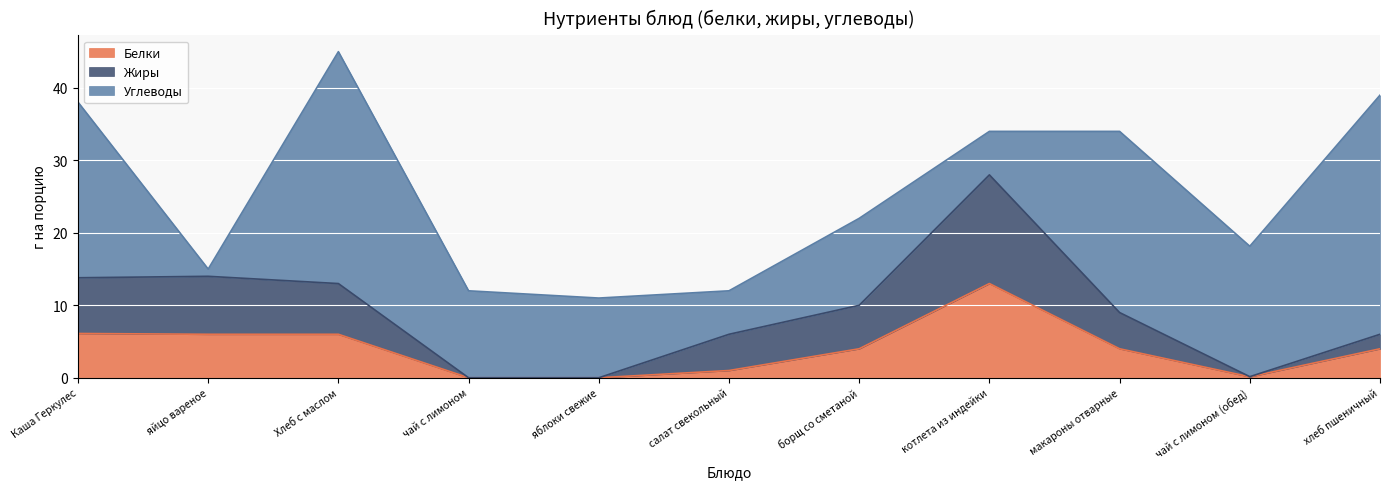

What is the highest value of the Белки series?

13.0